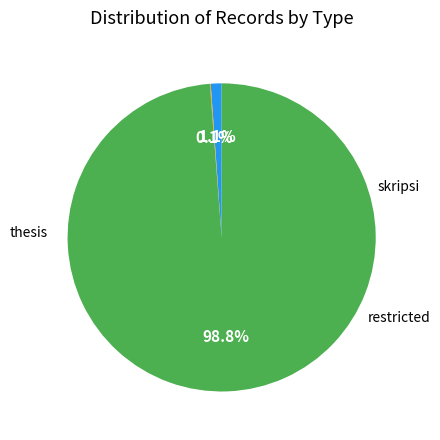

Does any single category account for the majority?

Yes